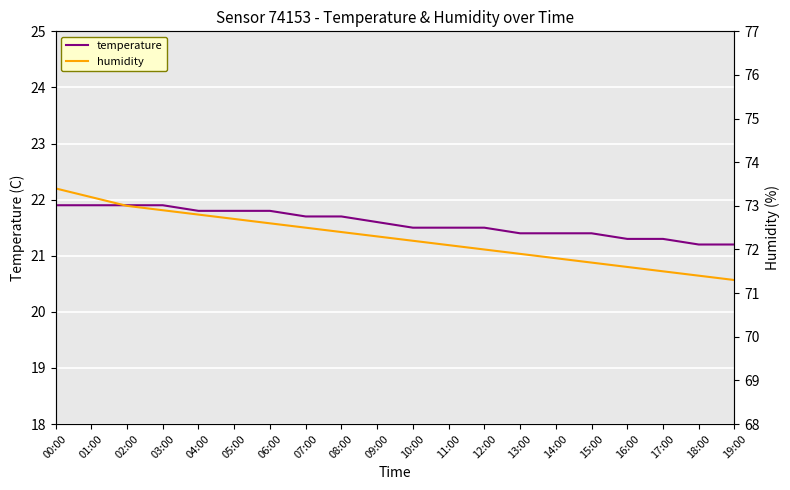

How many lines are shown in the chart?

2